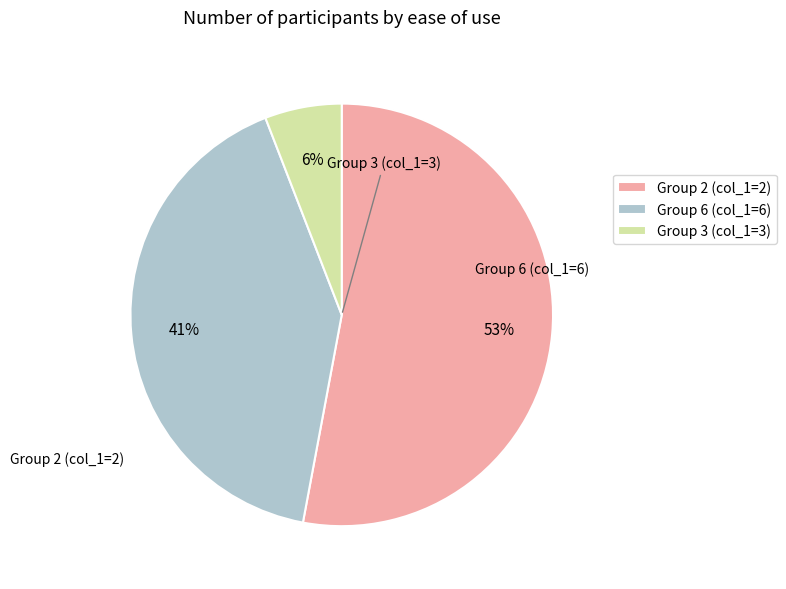

Which category has the biggest portion of the pie?

Group 2 (col_1=2)